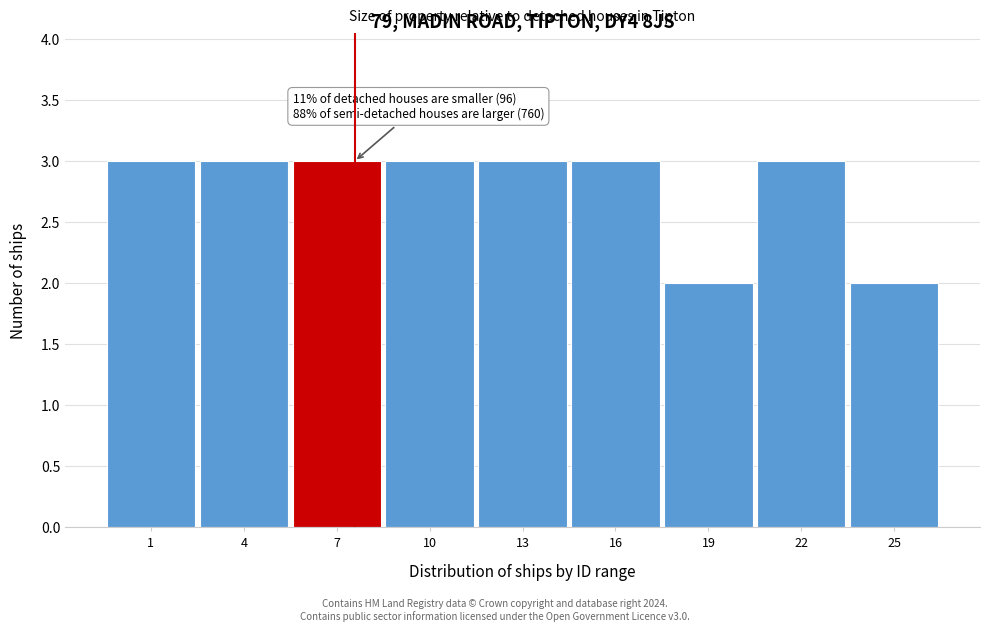

Reading left to right, transcribe all the data shown in this chart.

1=3	4=3	7=3	10=3	13=3	16=3	19=2	22=3	25=2